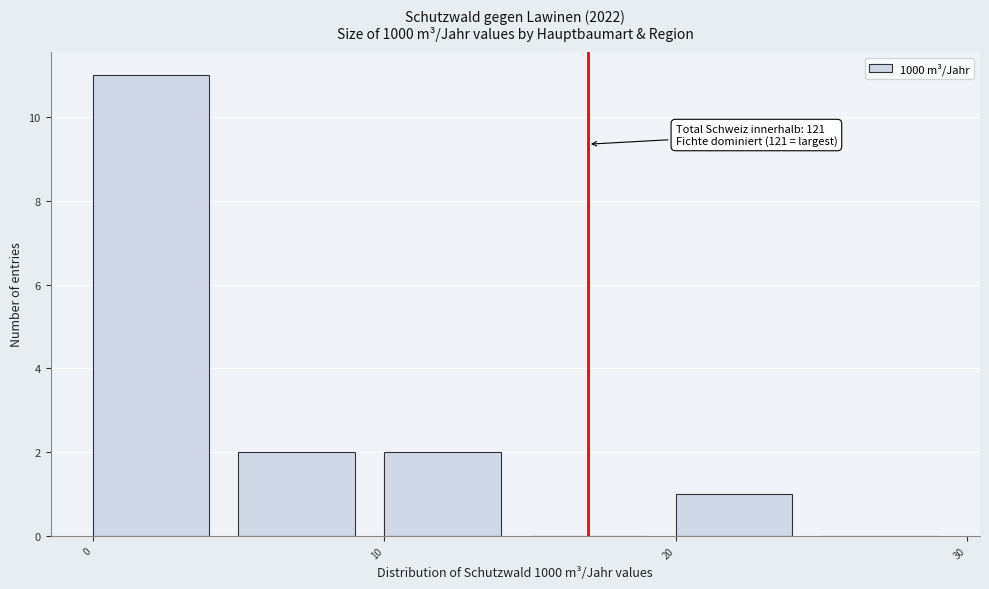

Which range on the x-axis has the tallest bar?

0 to 5